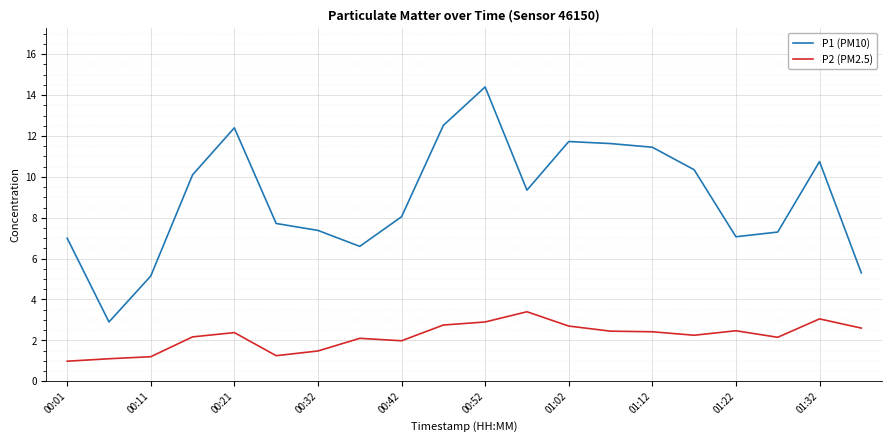

Which series has the largest total across all categories?

P1 (PM10)